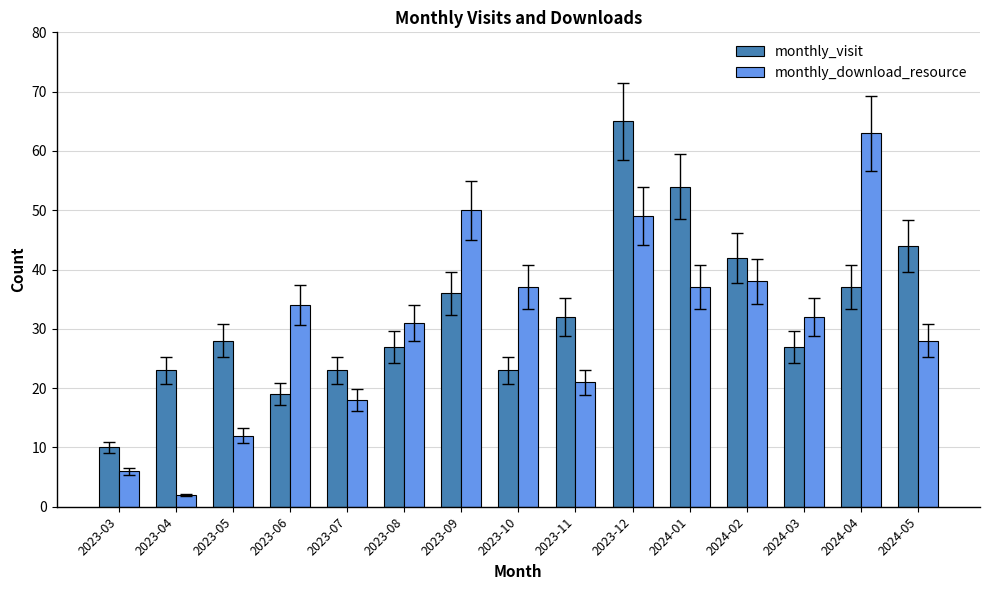

What is the value of the monthly_visit bar at the 9th from the left?

32